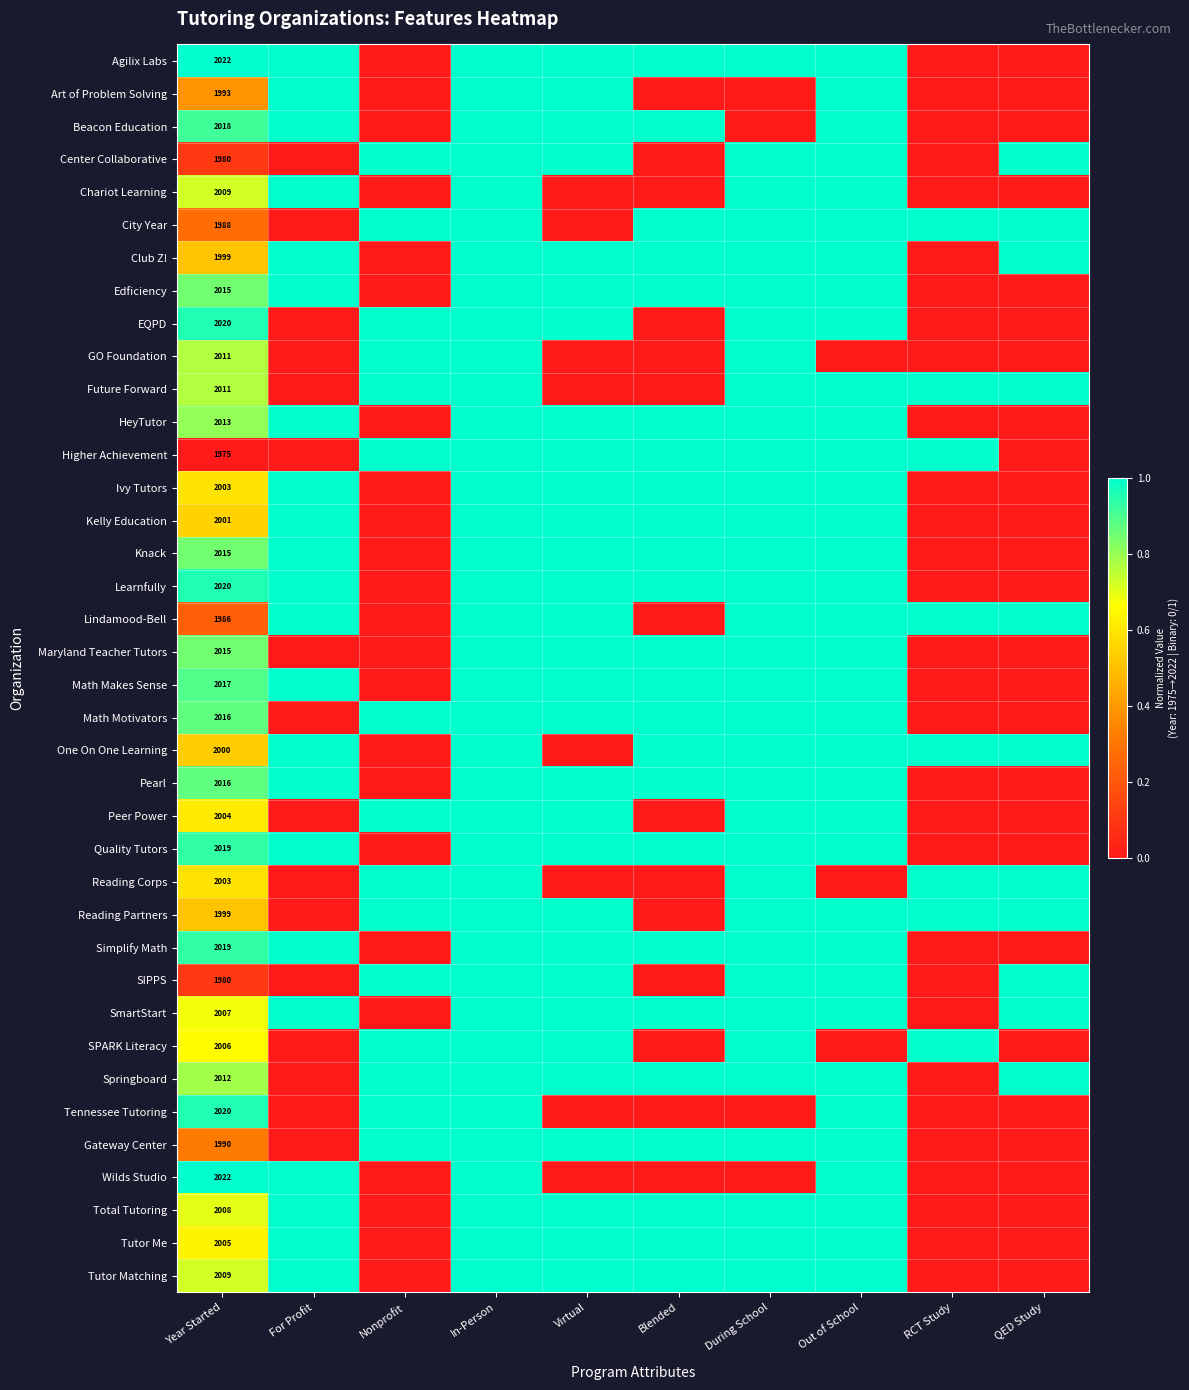

Which has a higher value, In-Person or For Profit?

In-Person